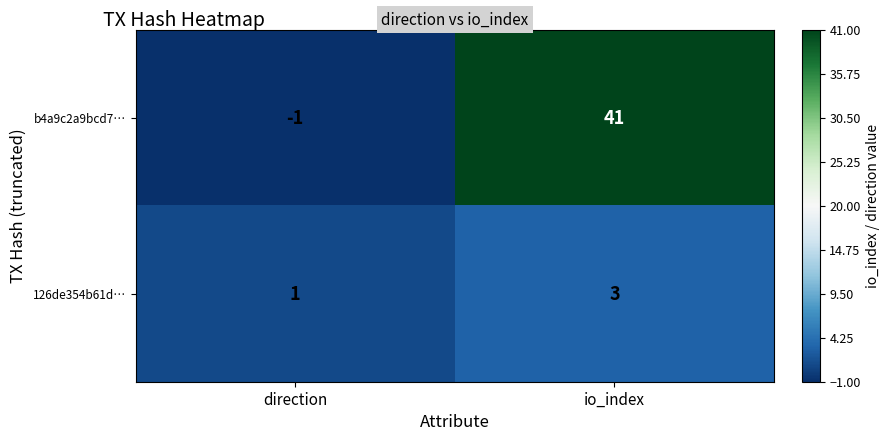

How many categories are shown in the chart?

2